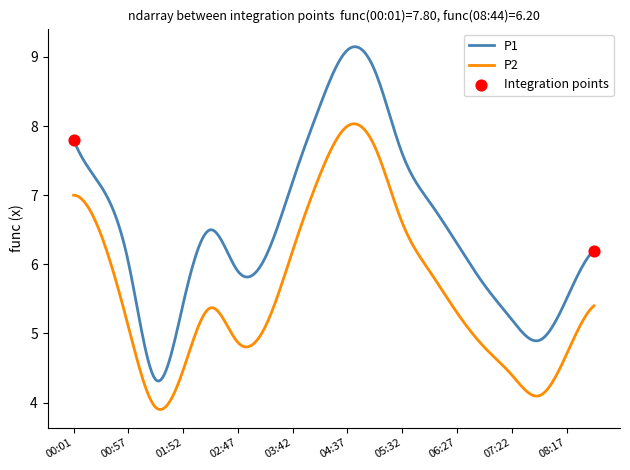

Which series has the largest total across all categories?

P1